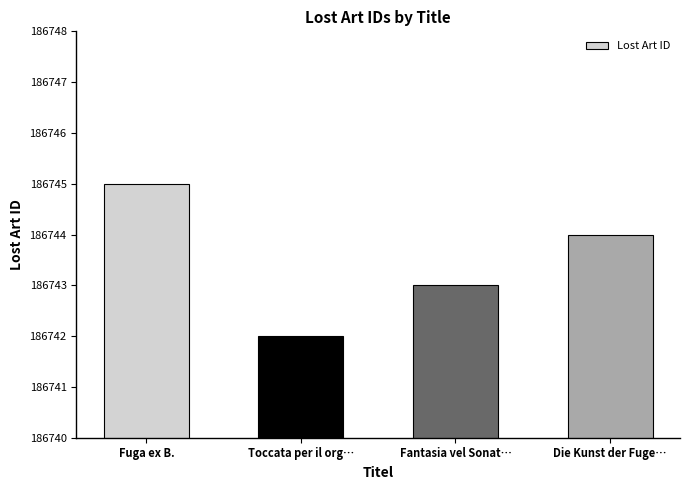

Where is the data nearest to the value 186743?

Fantasia vel Sonat…